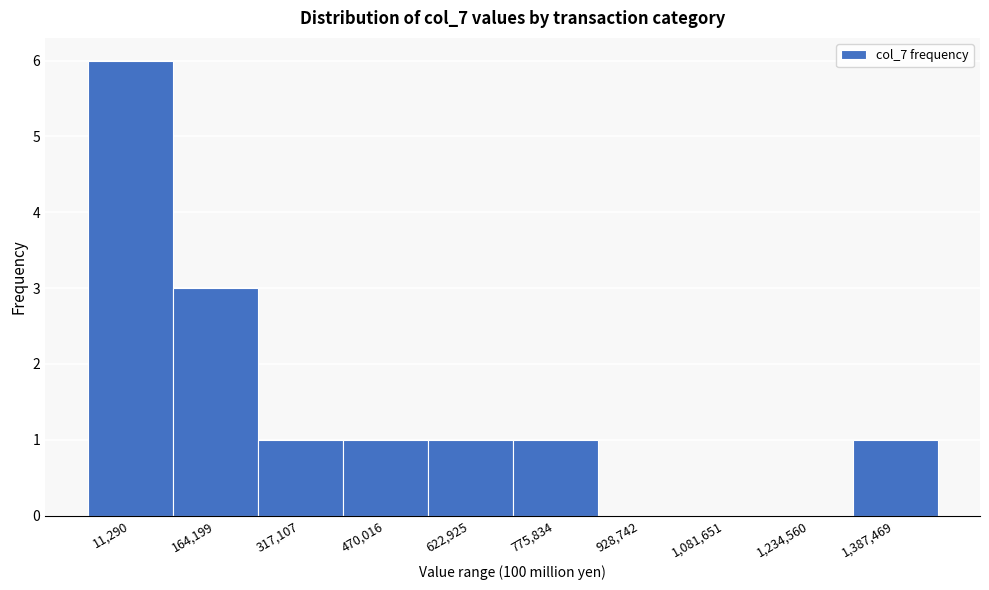

Reading left to right, transcribe all the data shown in this chart.

11,290=6	164,199=3	317,107=1	470,016=1	622,925=1	775,834=1	928,742=0	1,081,651=0	1,234,560=0	1,387,469=1